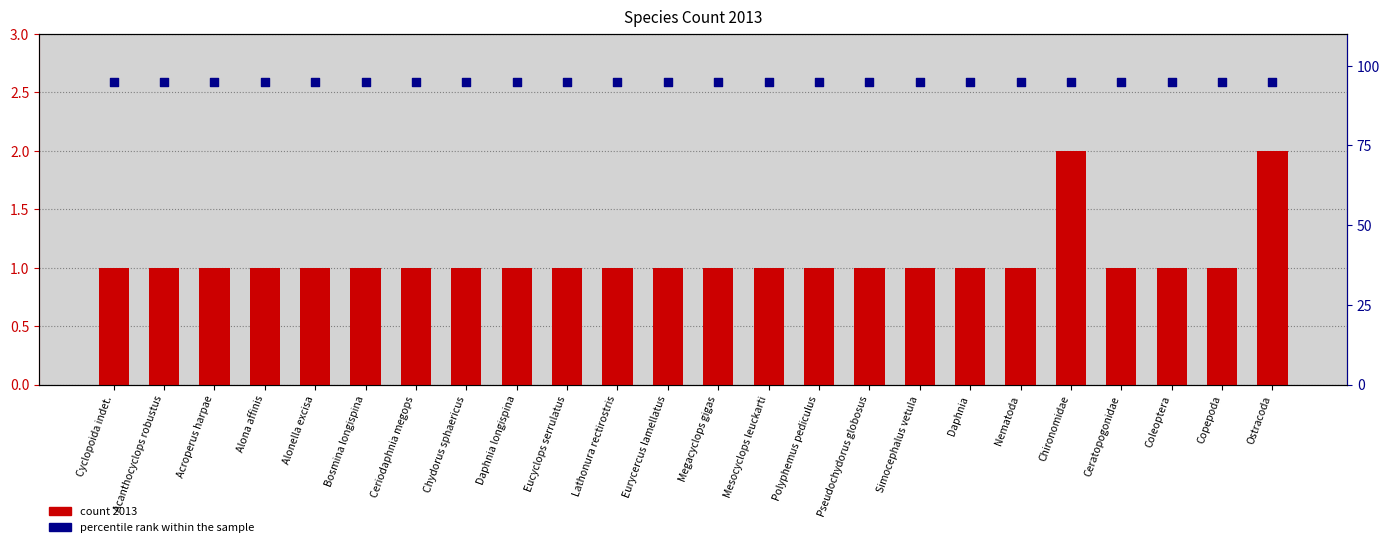

At which category is the sum across all series the highest?

Chironomidae